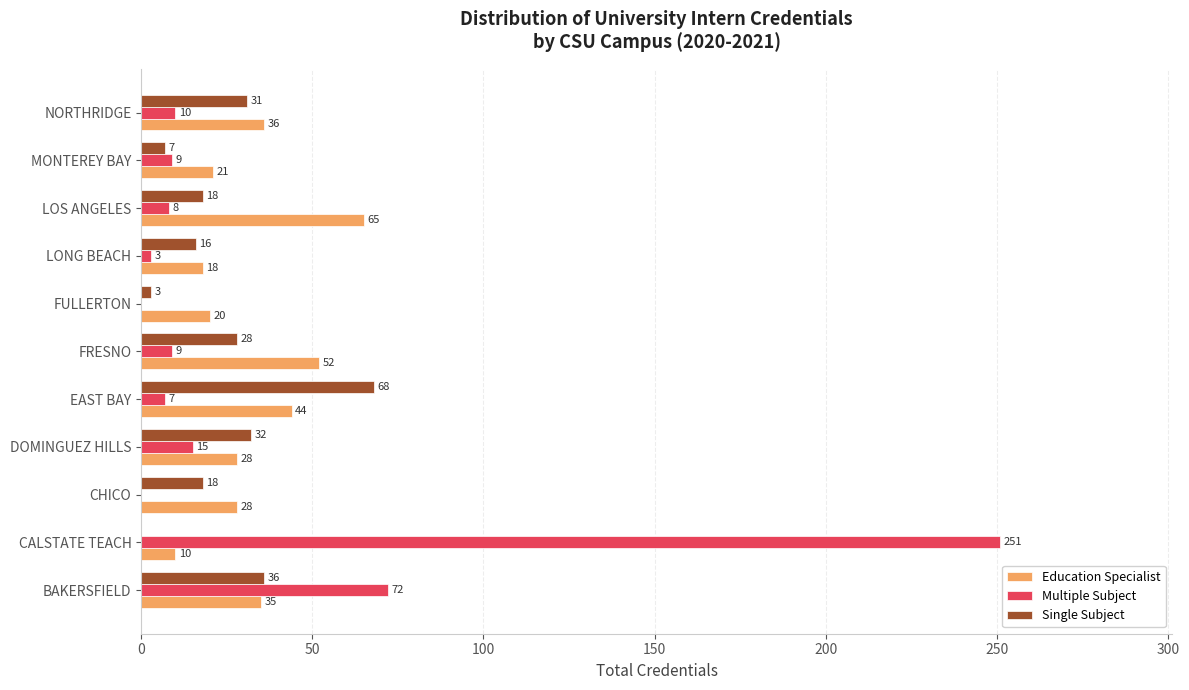

What is the sum of the Multiple Subject values at FRESNO and NORTHRIDGE?

19